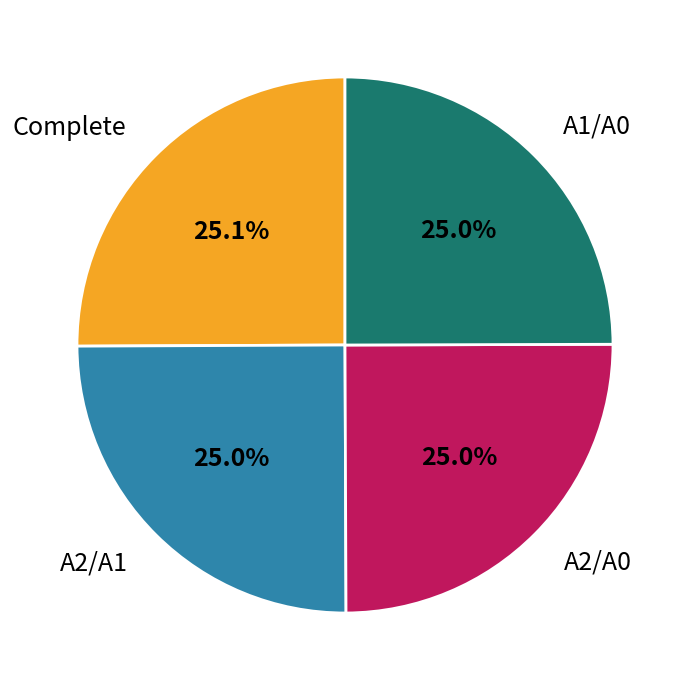

What percentage do A1/A0 and Complete together represent?

50.0%